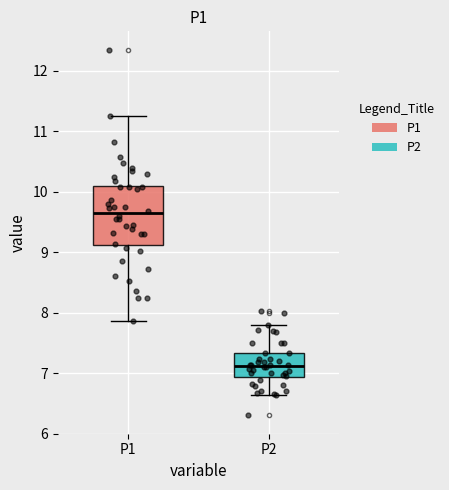

Reading left to right, transcribe this box plot: for each box, give where its median line is, the range the box spans, and where its two whiskers end, as read against the y-axis. The values are not printed on the chart, so give them approximately, as read against the axis.

P1: median 9.6, box 9.1 to 10.1, whiskers 7.9 to 11.3
P2: median 7.1, box 6.9 to 7.3, whiskers 6.6 to 7.8